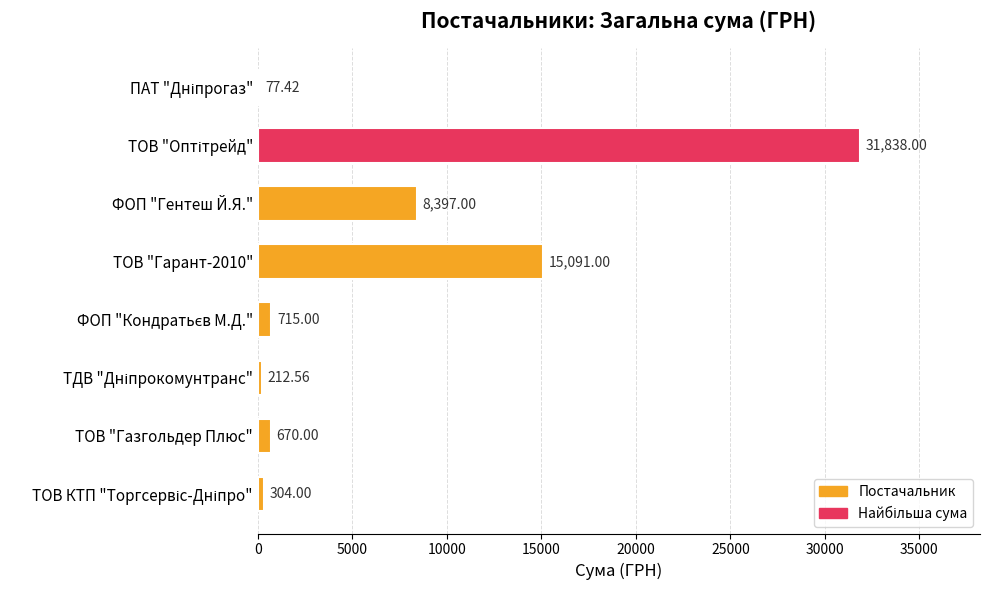

What is the change in value from ТОВ "Гарант-2010" to ТОВ "Газгольдер Плюс"?

-14421.0